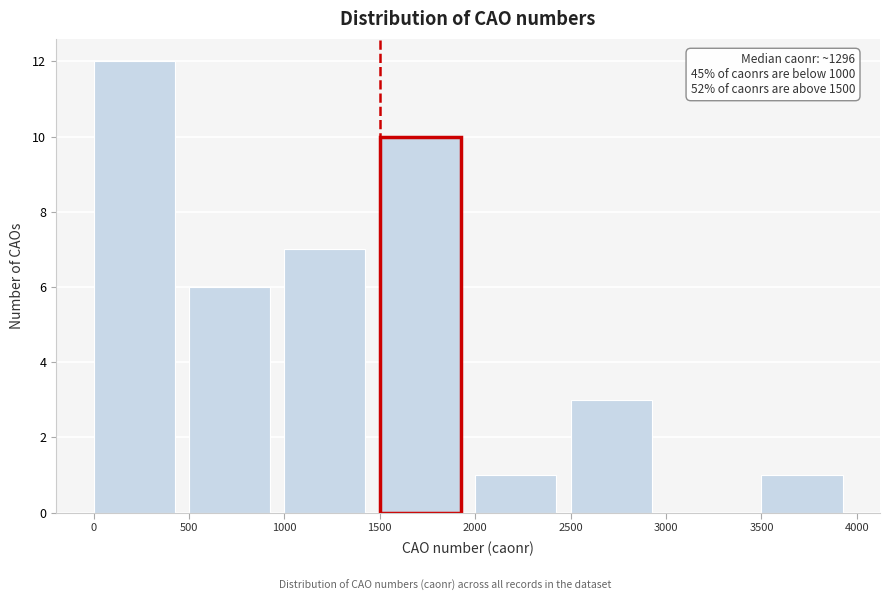

Which range on the x-axis has the tallest bar?

0 to 500